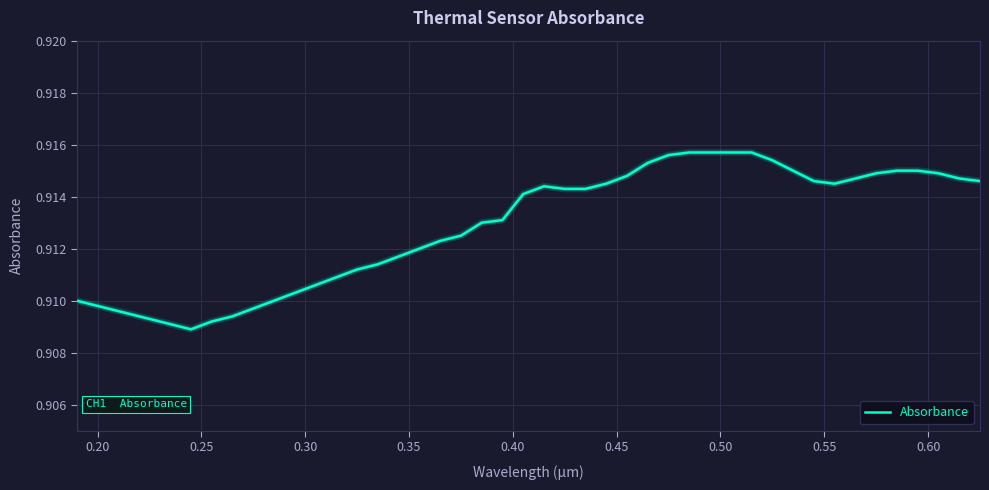

What is the label of the 2nd point from the left?

0.20